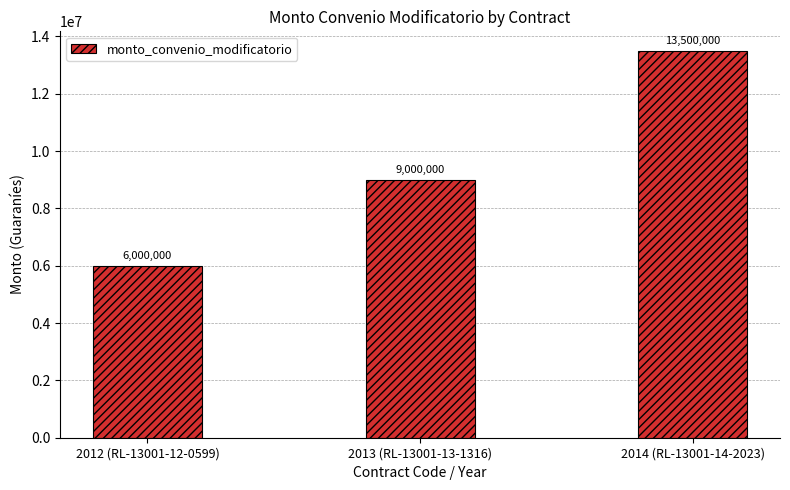

How many bars are there in total?

3